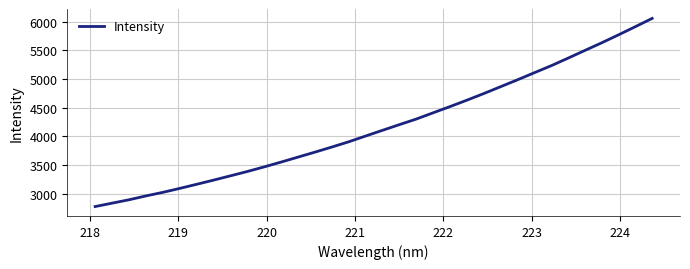

What is the difference between the maximum and minimum values?

3281.3